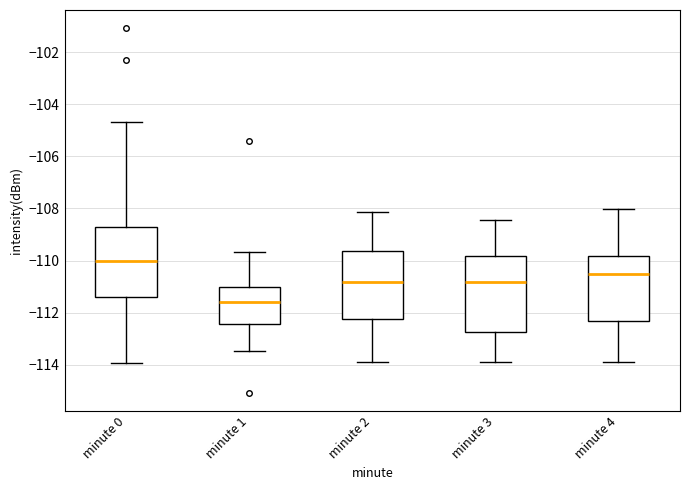

Which box's median line is the lowest?

minute 1